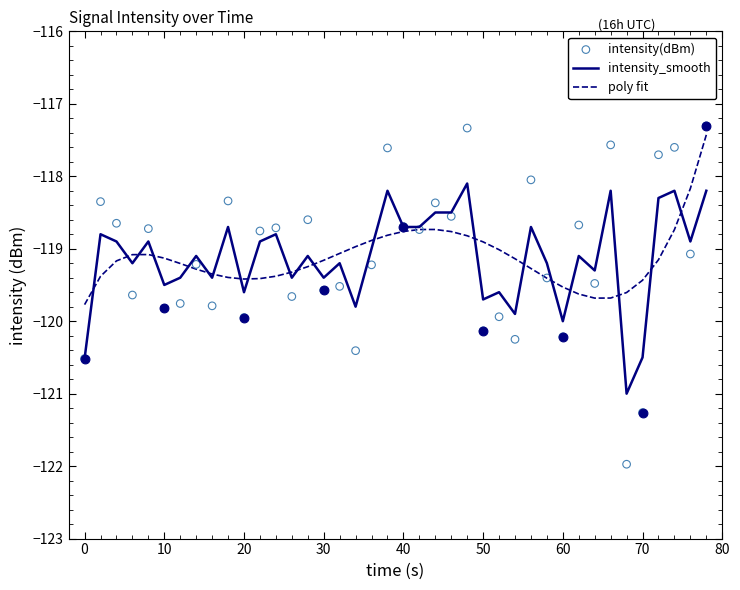

The intensity_smooth series shows -174.6 at 60. True or false?

False